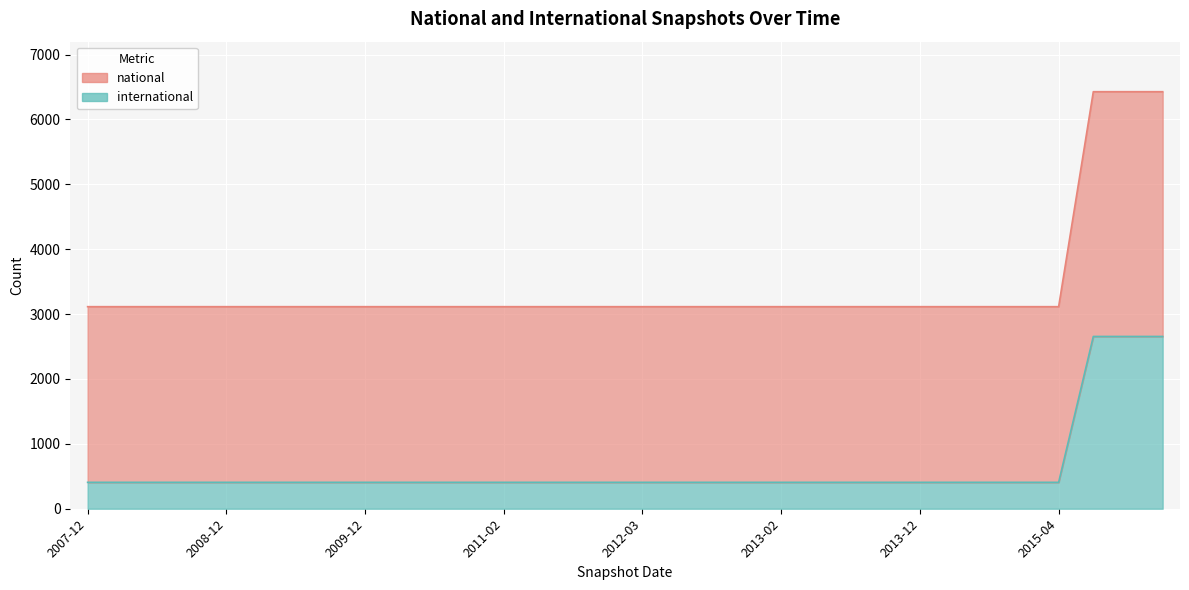

What are all the series names shown in the legend?

national, international